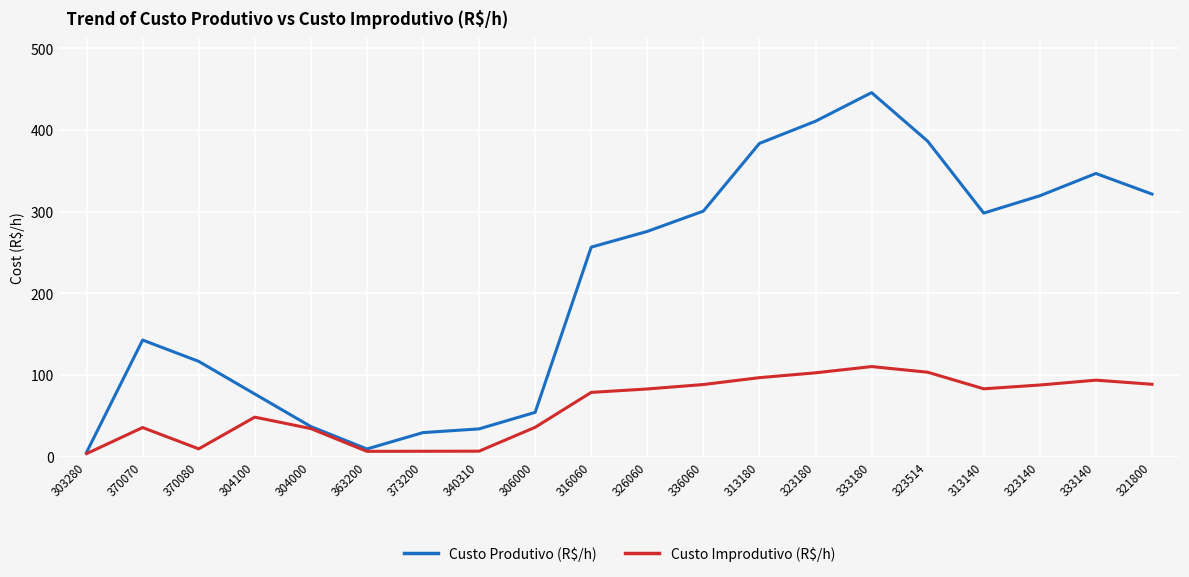

What is the spread (max minus min) of values at 321800?

232.9